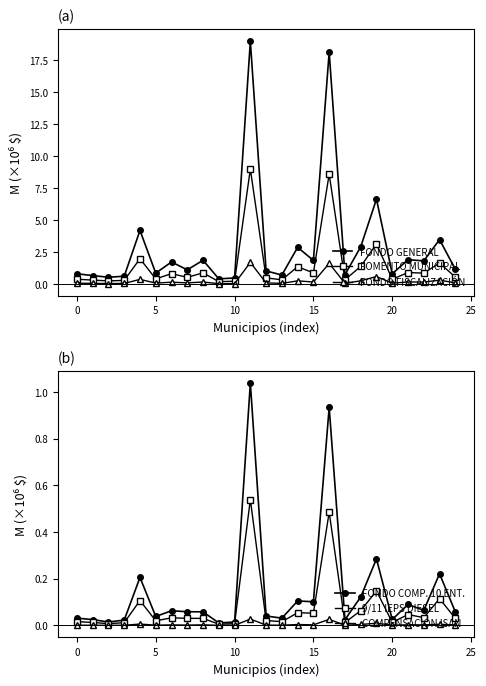

Is it true that COMPENSACIÓN ISAN equals 0.0 at 13?

False